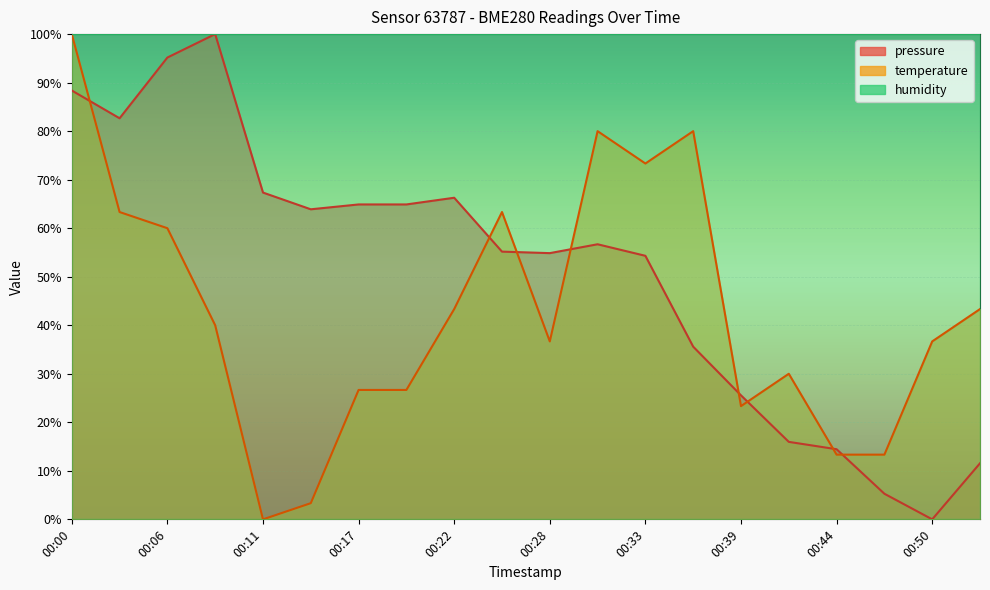

At which label is temperature closest to 50?

00:22